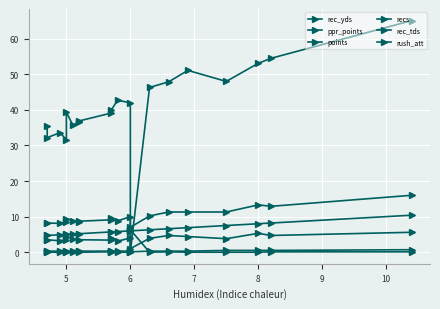

How many data points in ppr_points are less than 9?

9